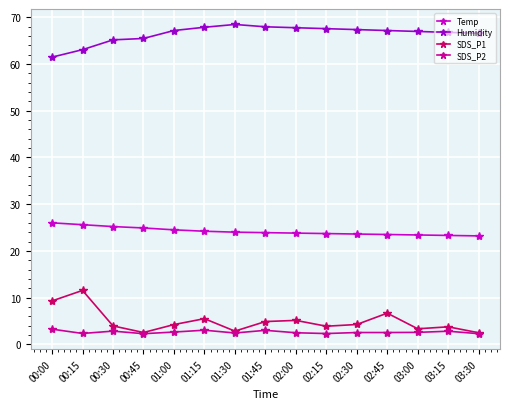

What value does the SDS_P1 series have at 03:15?

3.7